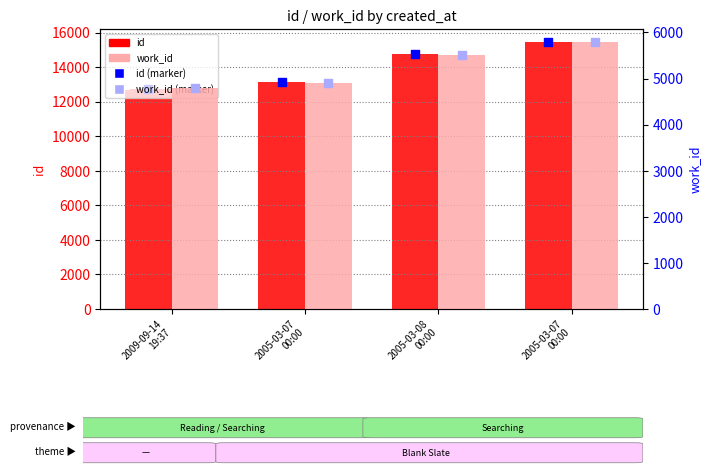

What are all the series names shown in the legend?

id, id (marker), work_id, work_id (marker)